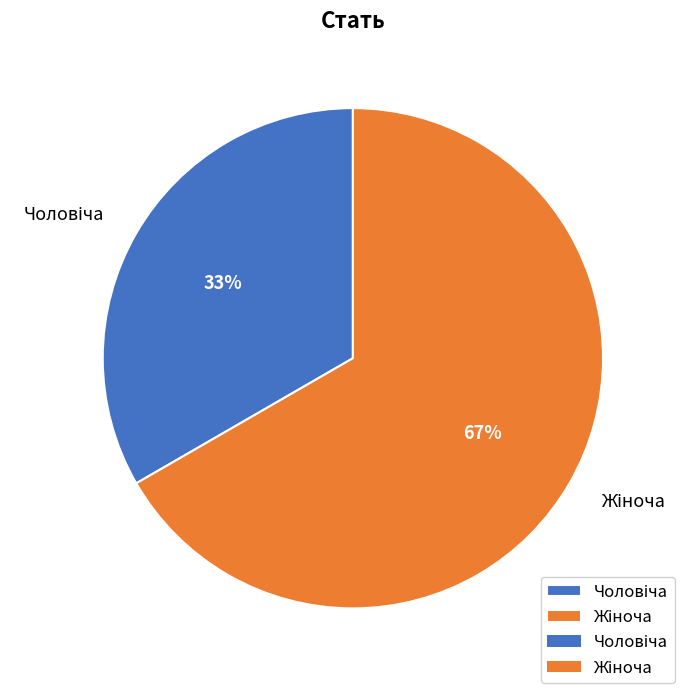

Does any single category account for the majority?

Yes